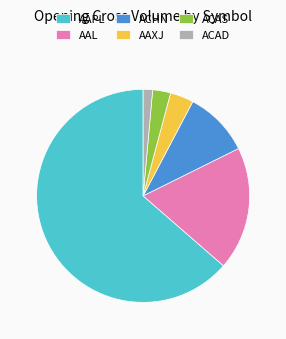

Count the number of slices in the pie.

6